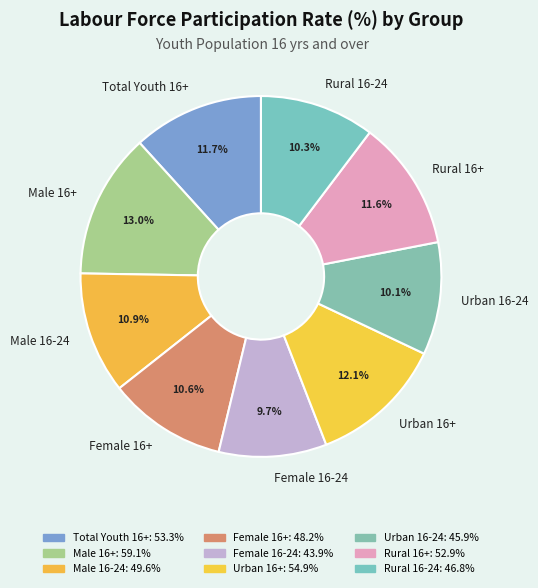

Approximately how many times larger is the value at Rural 16-24 compared to Female 16+?

1.0